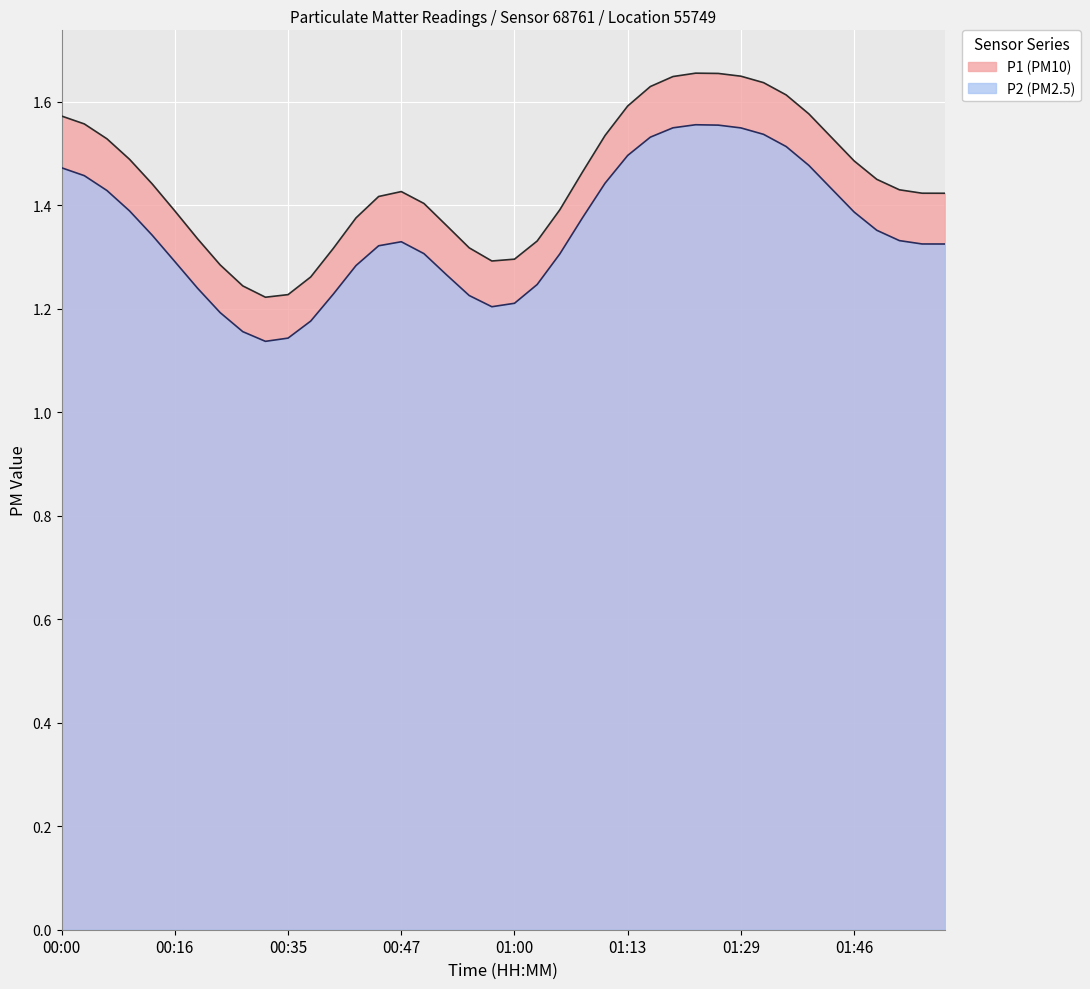

What is the spread (max minus min) of values at 00:40?

0.1